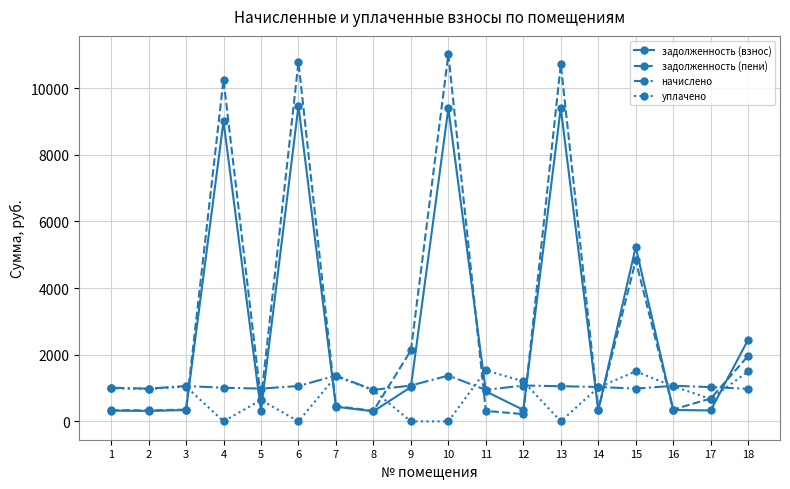

How many data points in начислено are less than 1032?

9